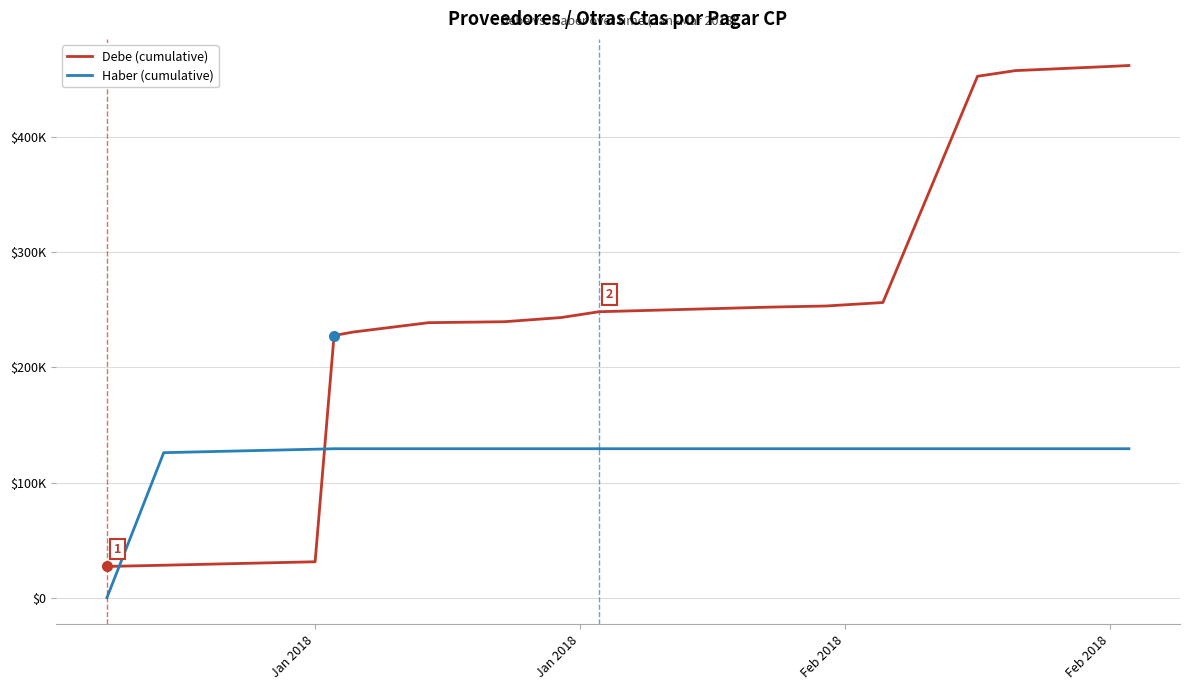

Does the chart have visible grid lines?

Yes